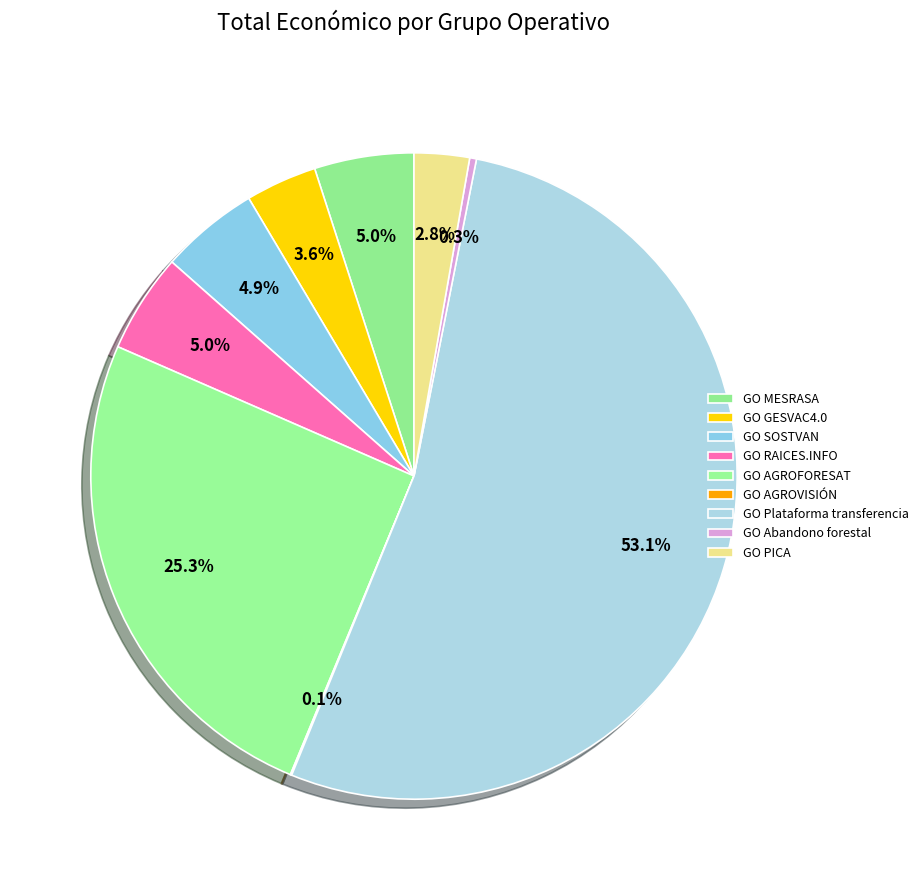

Which category has the smallest portion of the pie?

GO AGROVISIÓN